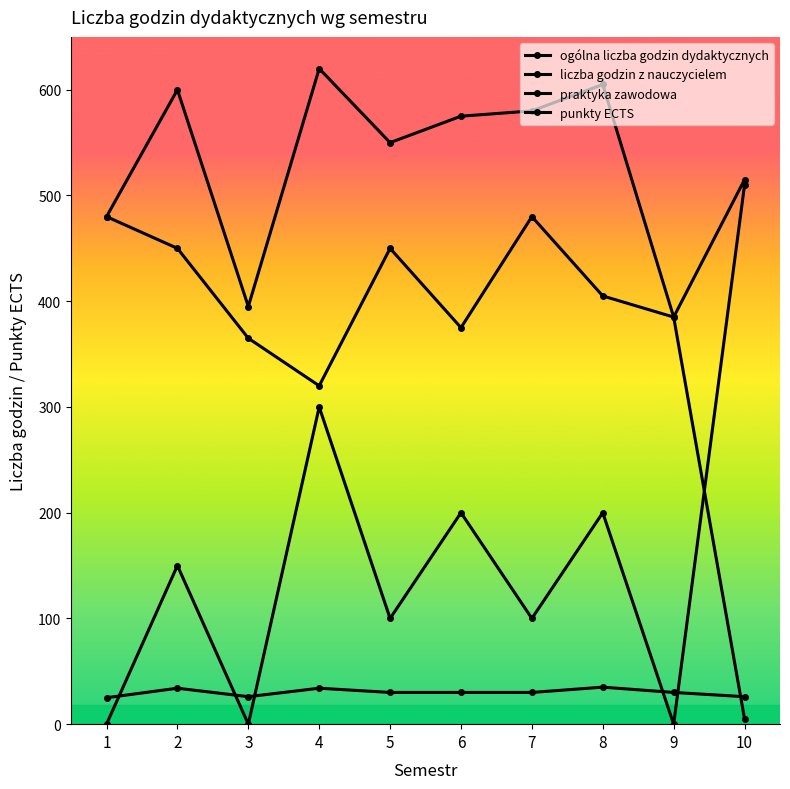

Does the chart have visible grid lines?

No